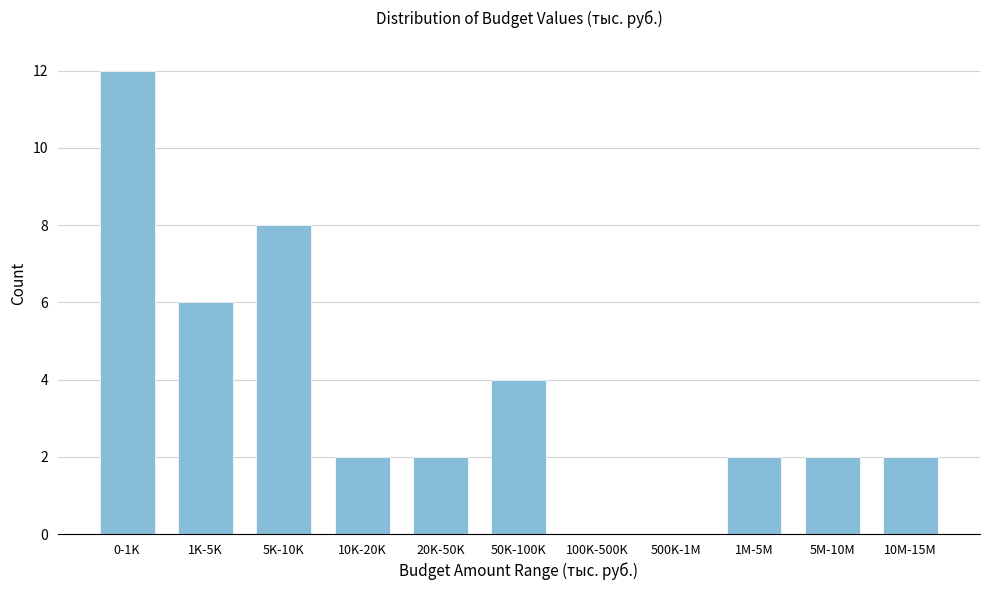

Reading left to right, list all the values displayed in this chart.

0-1K=12	1K-5K=6	5K-10K=8	10K-20K=2	20K-50K=2	50K-100K=4	100K-500K=0	500K-1M=0	1M-5M=2	5M-10M=2	10M-15M=2